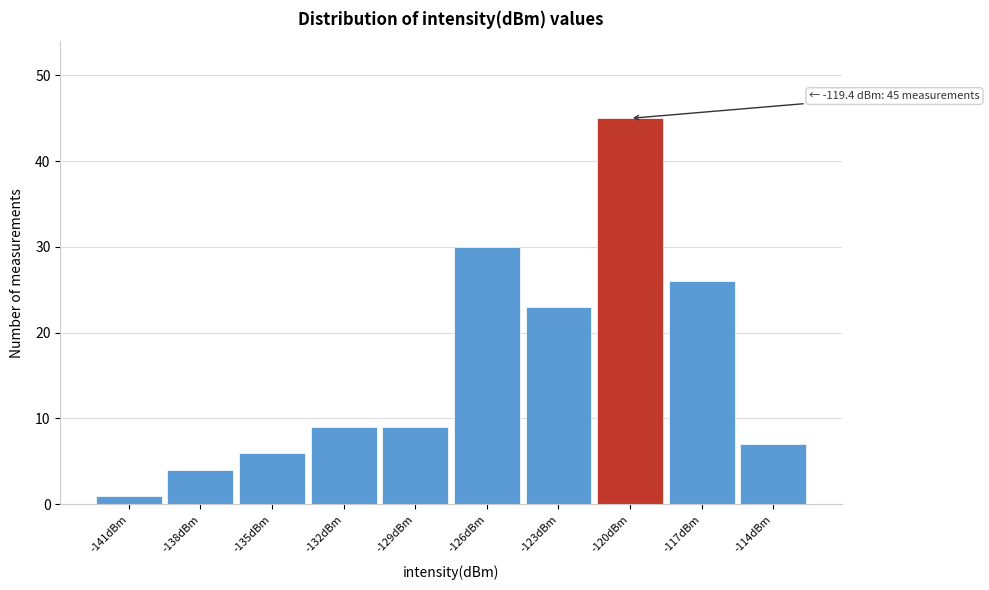

Reading right to left, what are all the values shown in this chart?

7	26	45	23	30	9	9	6	4	1